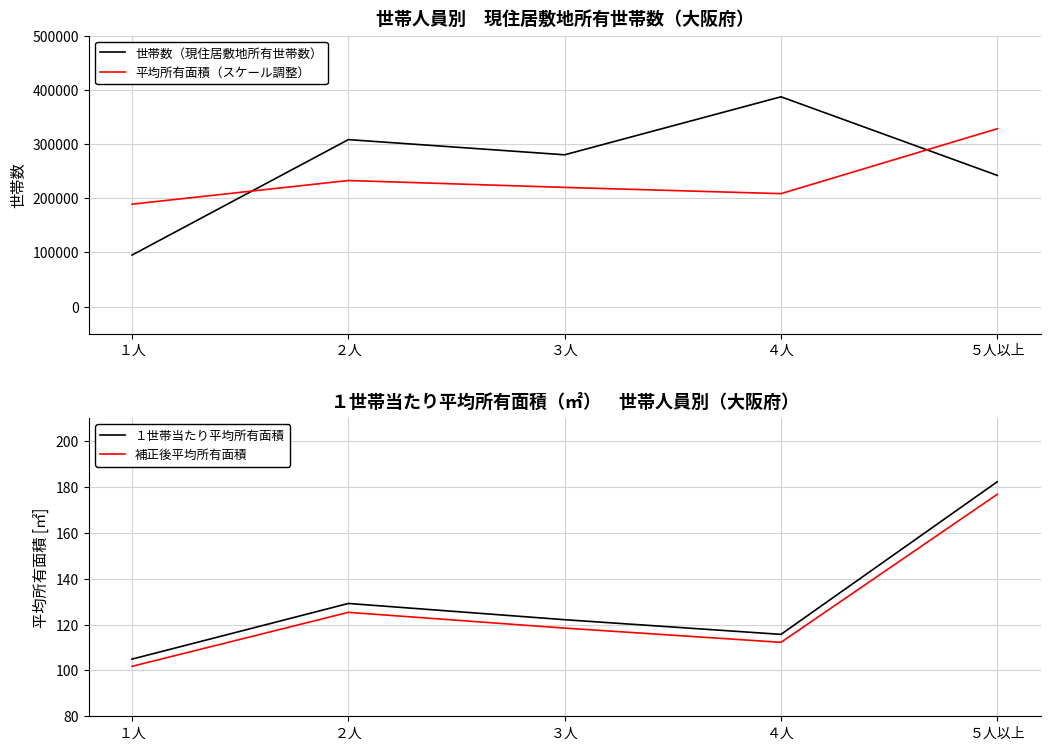

Reading right to left, list all the values displayed in this chart.

世帯数（現住居敷地所有世帯数）: 242000.0	387000.0	280000.0	308000.0	95000.0
平均所有面積（スケール調整）: 328104.0	208296.0	219816.0	232560.0	188874.0
１世帯当たり平均所有面積: 182.3	115.7	122.1	129.2	104.9
補正後平均所有面積: 176.8	112.2	118.5	125.3	101.8